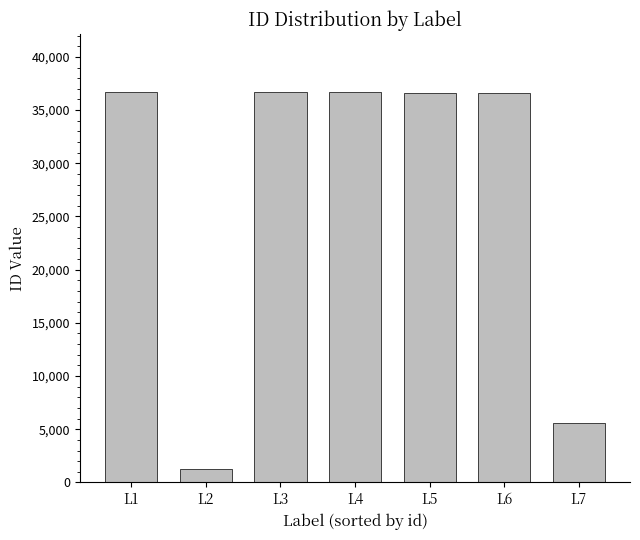

What is the value of the 6th bar from the left?

36653